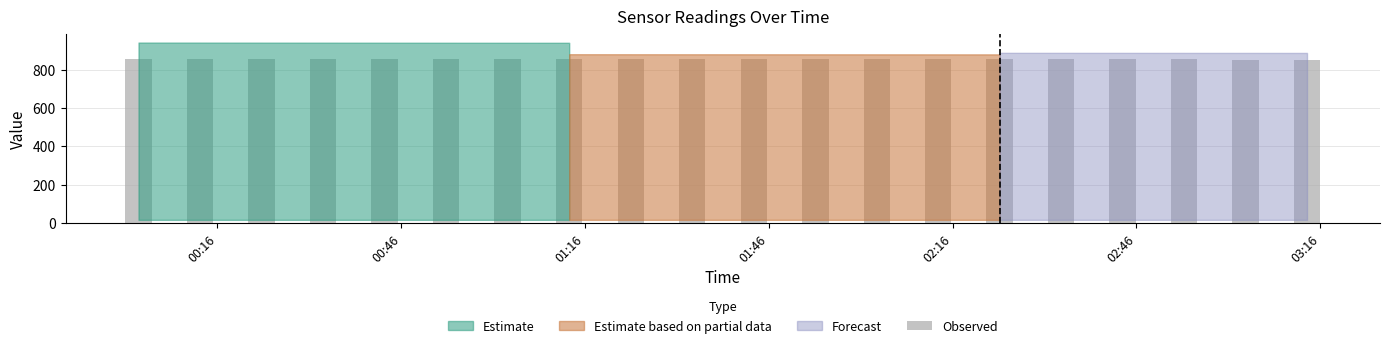

What is the greatest value displayed?

855.0